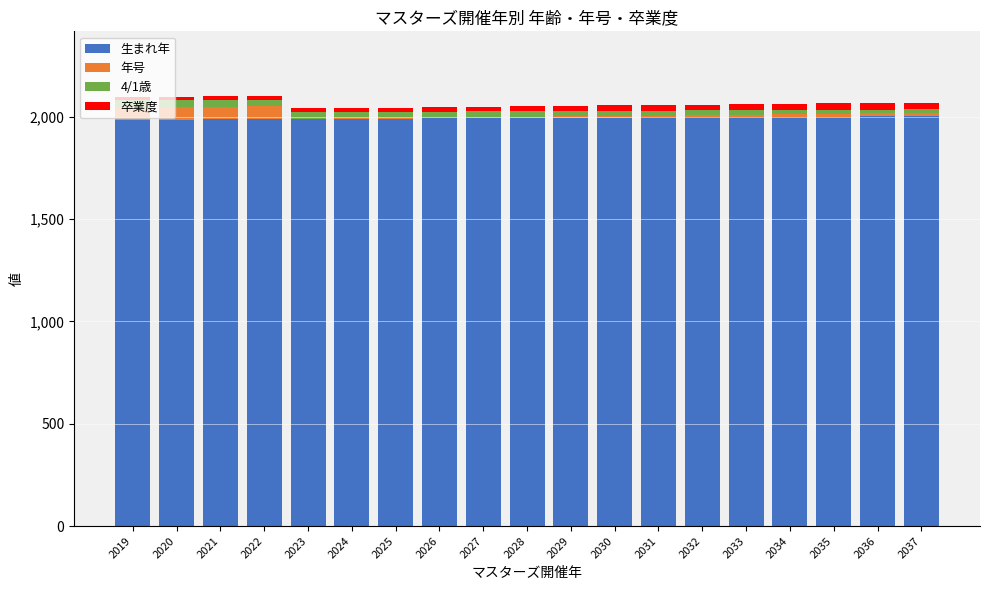

What is the sum of all 生まれ年 values?

37886